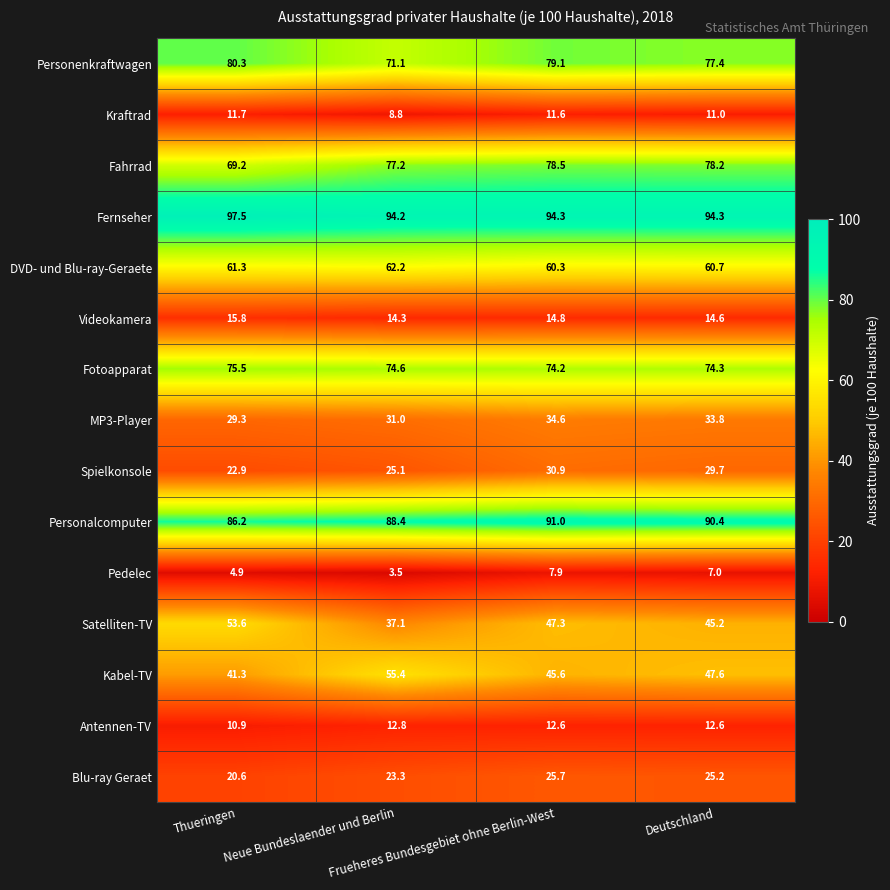

Which series has the largest total across all categories?

Fernseher